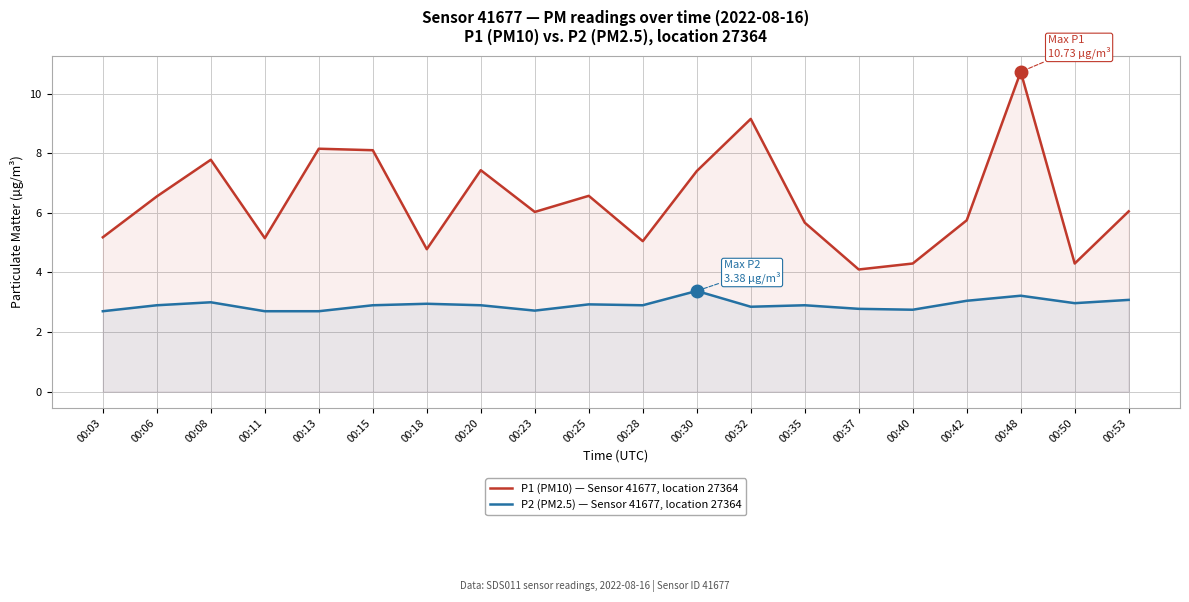

How many lines are shown in the chart?

2